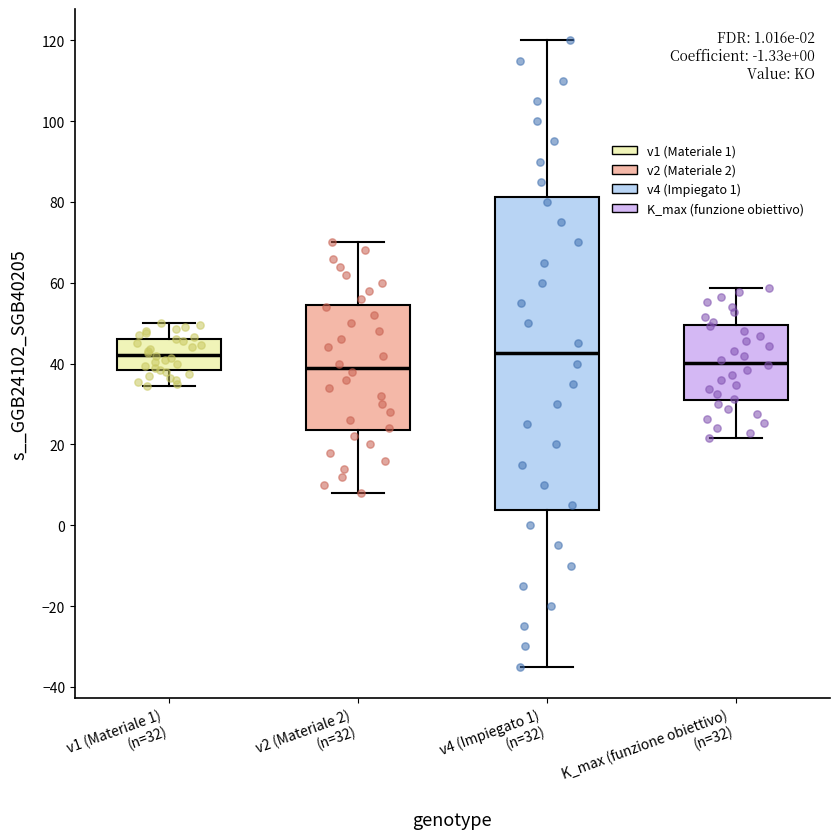

Which box is the tallest, from its lower edge to its upper edge?

v4 (Impiegato 1) (n=32)